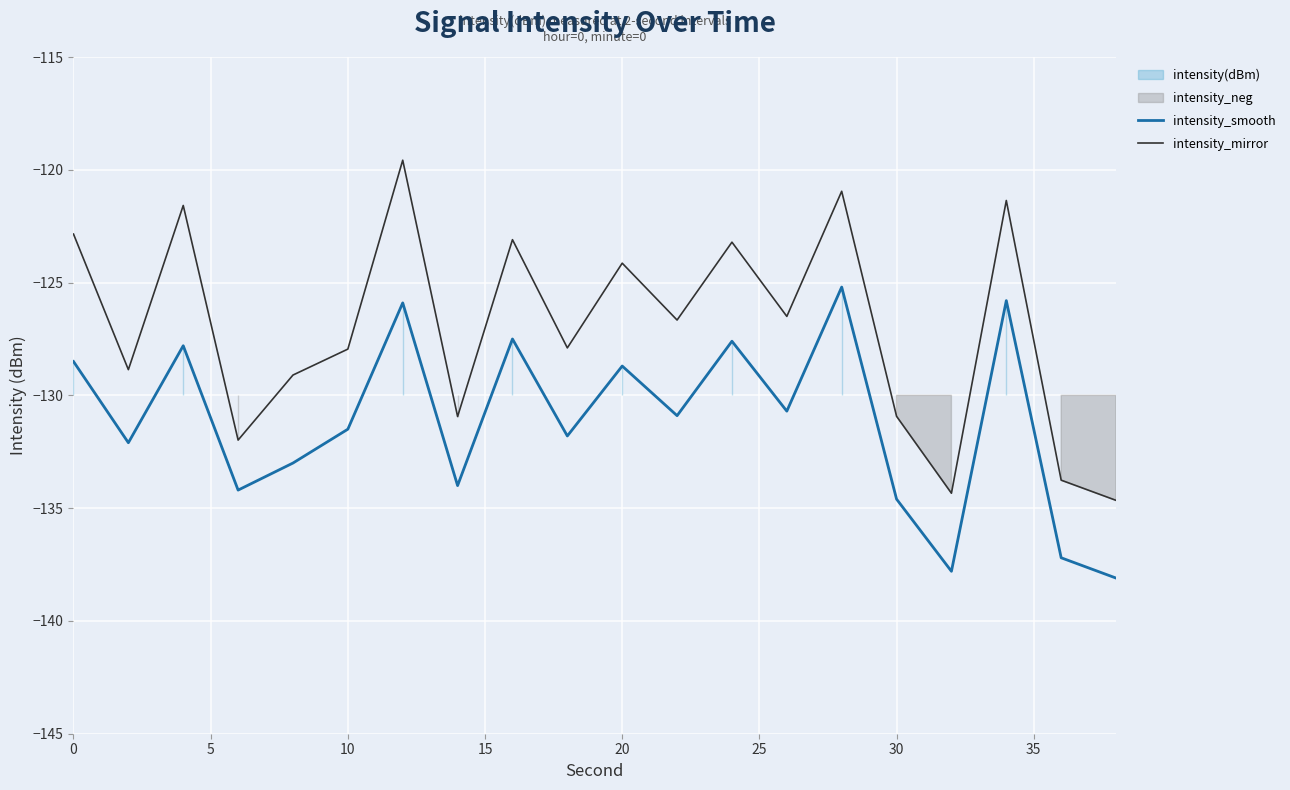

What value does the intensity_mirror series have at 20?

-124.1